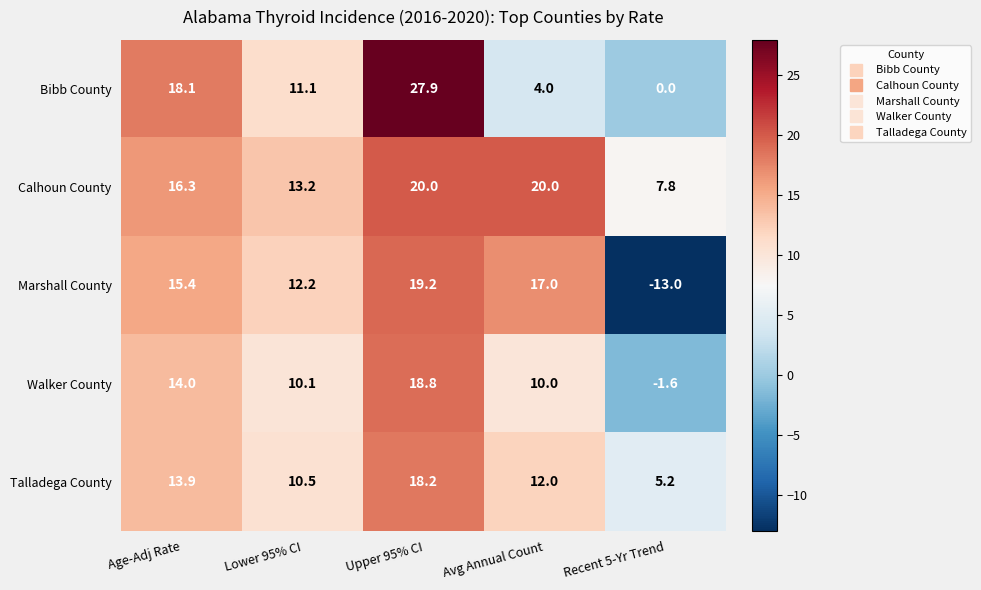

The value of Marshall County at Recent 5-Yr Trend is -20.3. True or false?

False